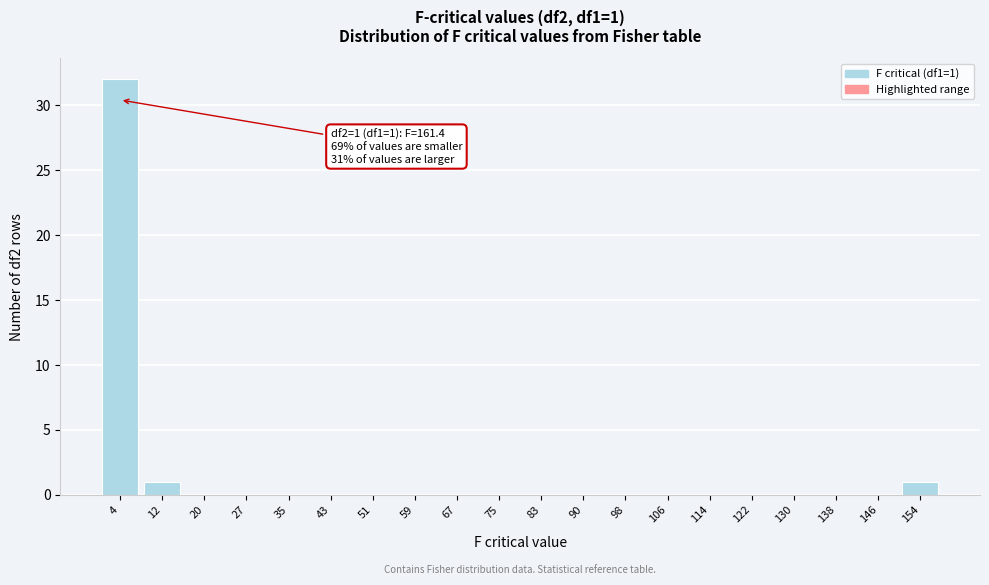

Reading right to left, transcribe all the data shown in this chart.

154=1	146=0	138=0	130=0	122=0	114=0	106=0	98=0	90=0	83=0	75=0	67=0	59=0	51=0	43=0	35=0	27=0	20=0	12=1	4=32